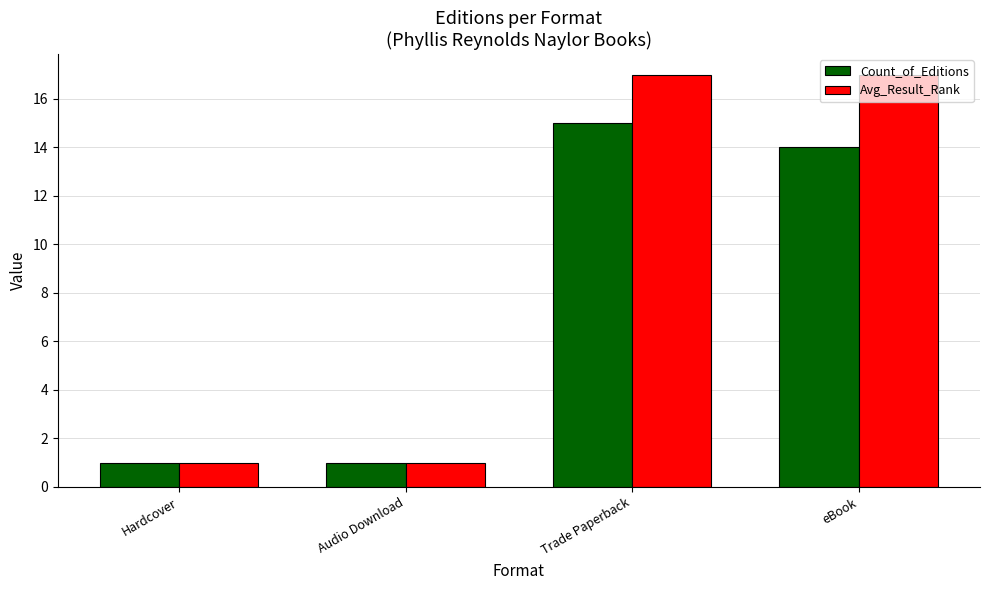

Which category has the highest value in the Count_of_Editions series?

Trade Paperback